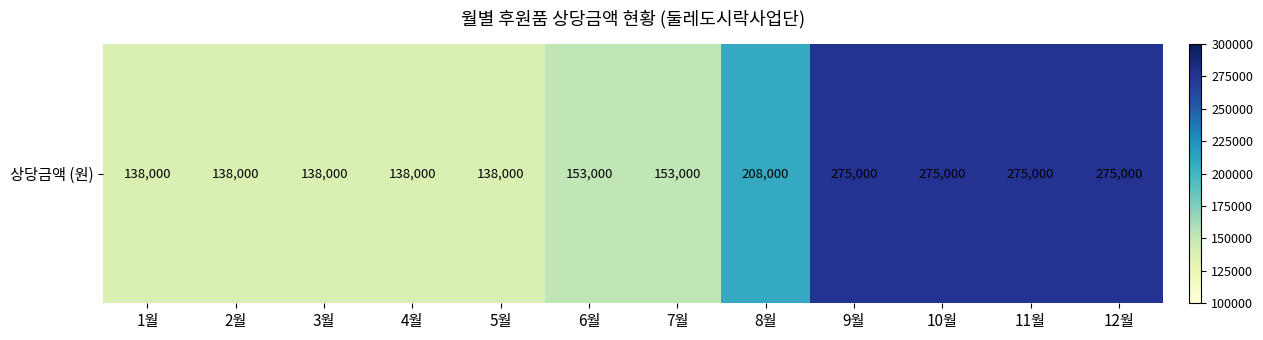

What is the ratio of the value at 8월 to the value at 7월?

1.4